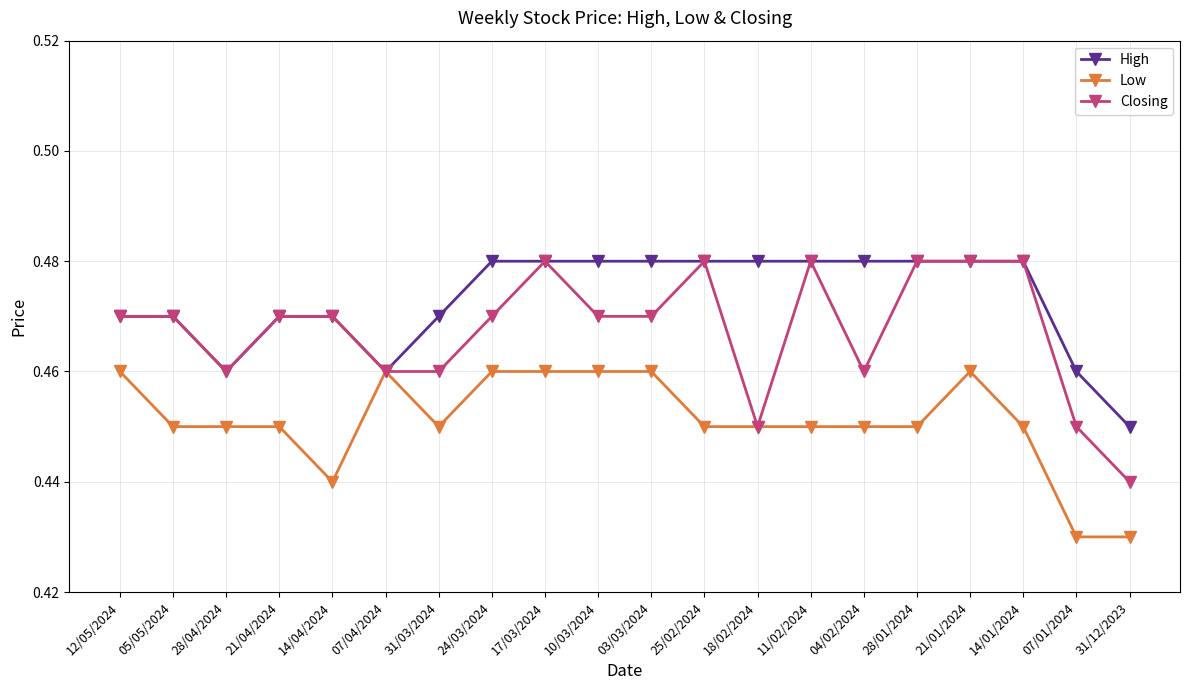

What is the sum of all High values?

9.5